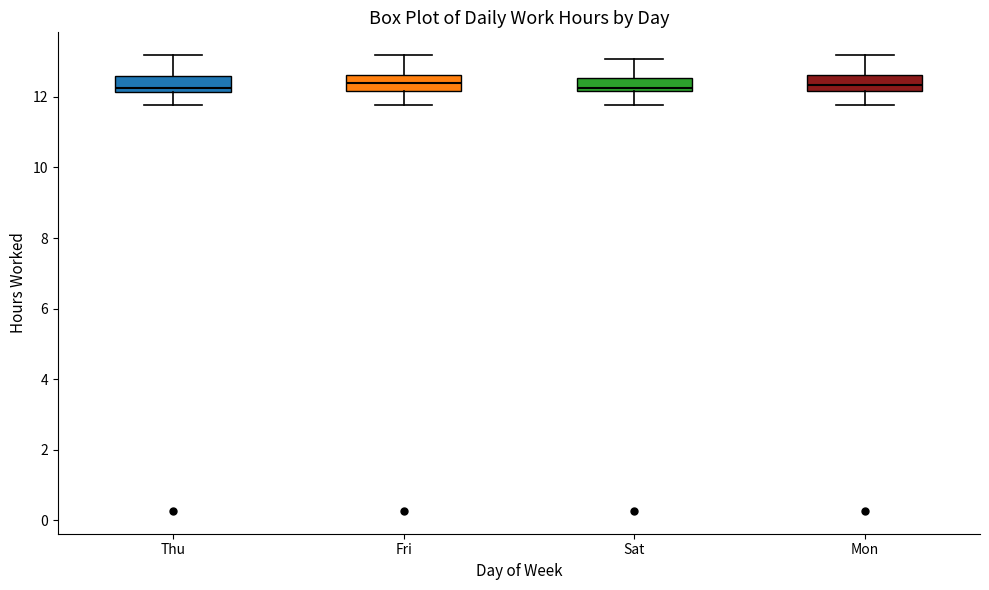

Where does the upper whisker of the box for Sat end on the y-axis? The values are not printed on the chart, so give them approximately, as read against the axis.

13.0